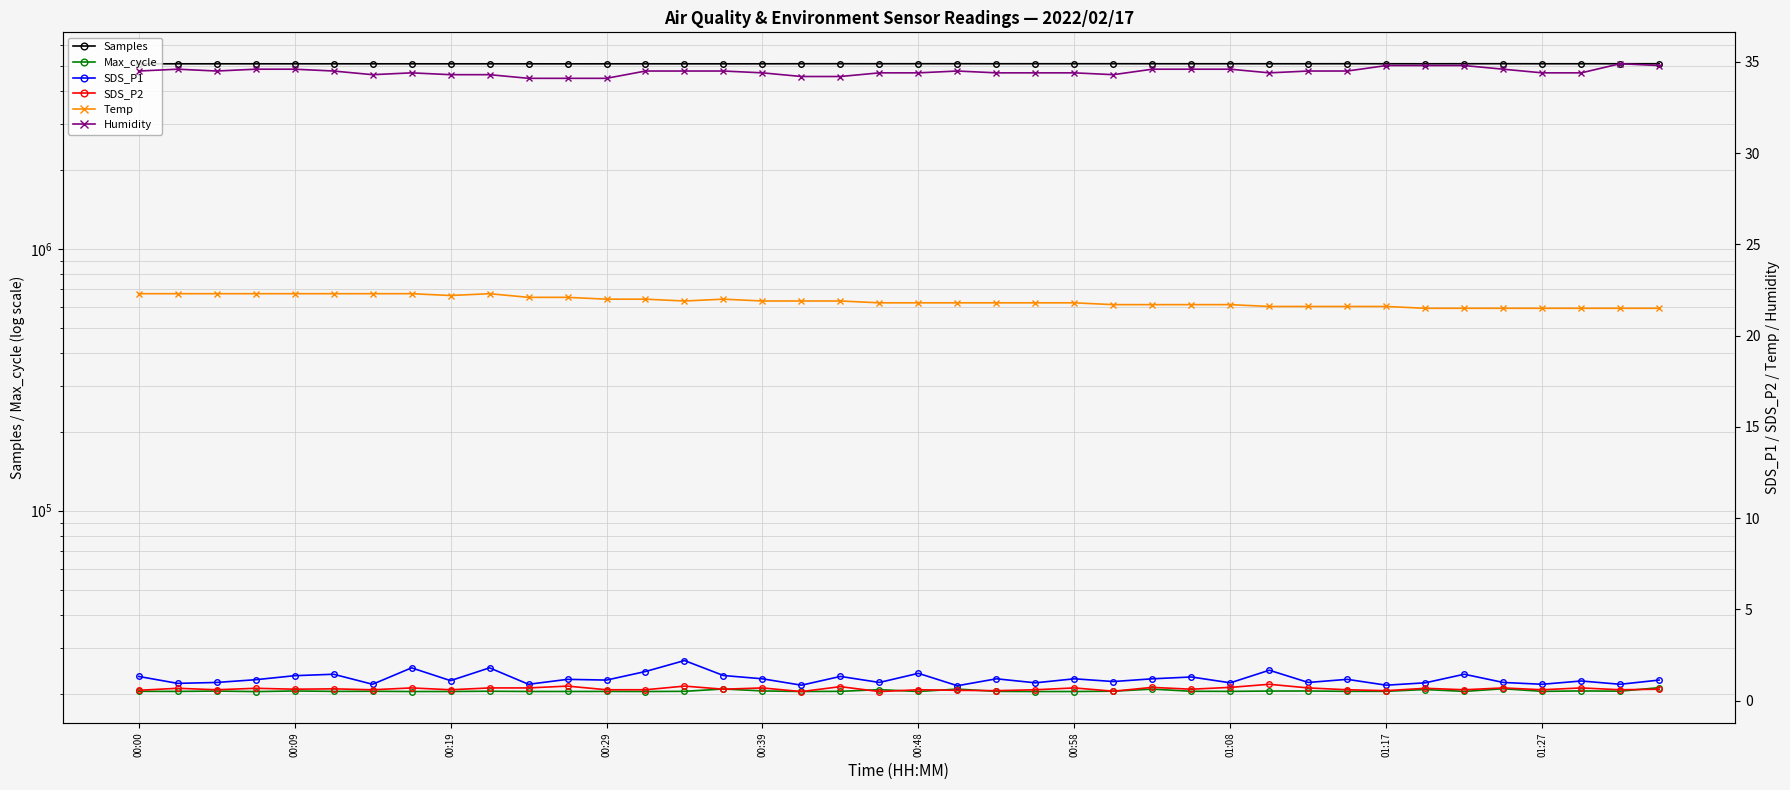

Reading left to right, list all the values displayed in this chart.

Samples: 5090665.0	5092219.0	5092274.0	5092394.0	5092199.0	5092072.0	5092408.0	5092299.0	5092056.0	5092146.0	5091524.0	5090922.0	5091858.0	5092027.0	5091697.0	5091618.0	5092436.0	5094836.0	5095809.0	5094508.0	5095868.0	5095801.0	5094443.0	5095611.0	5095497.0	5095833.0	5094270.0	5094354.0	5094162.0	5094054.0	5094152.0	5095474.0	5094334.0	5093512.0	5095400.0	5095671.0	5094127.0	5094150.0	5094882.0	5094901.0
Max_cycle: 20422.0	20404.0	20467.0	20374.0	20481.0	20413.0	20429.0	20382.0	20392.0	20435.0	20394.0	20393.0	20401.0	20386.0	20420.0	20842.0	20491.0	20392.0	20417.0	20722.0	20389.0	20825.0	20409.0	20382.0	20385.0	20440.0	20823.0	20429.0	20413.0	20469.0	20480.0	20418.0	20416.0	20747.0	20406.0	20886.0	20415.0	20486.0	20451.0	21082.0
SDS_P1: 1.3	0.9	1.0	1.1	1.4	1.4	0.9	1.8	1.1	1.8	0.9	1.2	1.1	1.6	2.2	1.4	1.2	0.8	1.3	1.0	1.5	0.8	1.2	1.0	1.2	1.1	1.2	1.3	1.0	1.7	1.0	1.2	0.8	1.0	1.4	1.0	0.9	1.1	0.9	1.1
SDS_P2: 0.6	0.7	0.6	0.7	0.6	0.7	0.6	0.7	0.6	0.7	0.7	0.8	0.6	0.6	0.8	0.6	0.7	0.5	0.8	0.5	0.6	0.6	0.6	0.6	0.7	0.5	0.7	0.6	0.7	0.9	0.7	0.6	0.6	0.7	0.6	0.7	0.6	0.7	0.6	0.6
Temp: 22.3	22.3	22.3	22.3	22.3	22.3	22.3	22.3	22.2	22.3	22.1	22.1	22.0	22.0	21.9	22.0	21.9	21.9	21.9	21.8	21.8	21.8	21.8	21.8	21.8	21.7	21.7	21.7	21.7	21.6	21.6	21.6	21.6	21.5	21.5	21.5	21.5	21.5	21.5	21.5
Humidity: 34.5	34.6	34.5	34.6	34.6	34.5	34.3	34.4	34.3	34.3	34.1	34.1	34.1	34.5	34.5	34.5	34.4	34.2	34.2	34.4	34.4	34.5	34.4	34.4	34.4	34.3	34.6	34.6	34.6	34.4	34.5	34.5	34.8	34.8	34.8	34.6	34.4	34.4	34.9	34.8